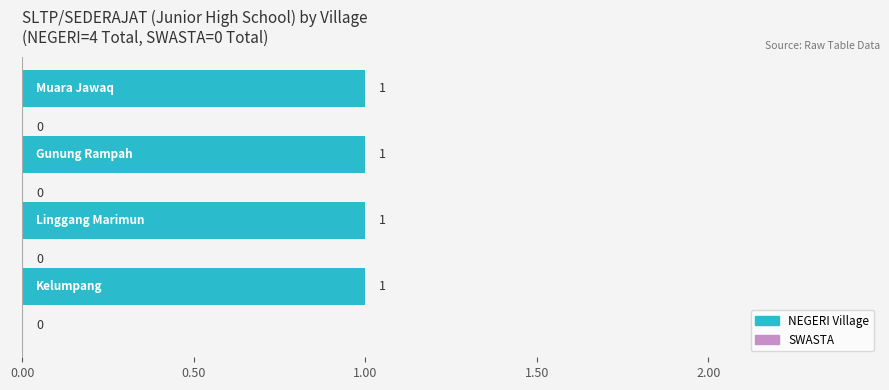

What is the label of the 1st bar from the right?

Muara Jawaq